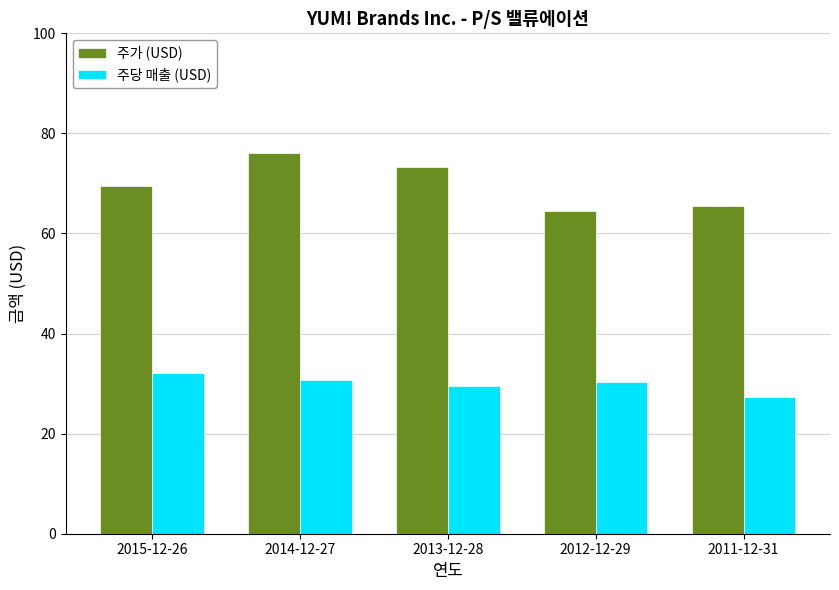

What is the total value across all series at 2011-12-31?

92.9